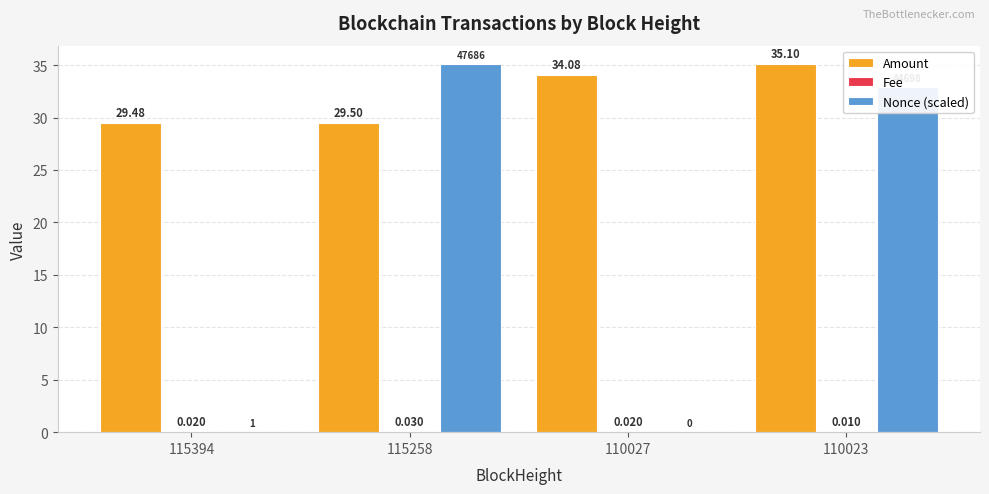

What is the total value across all series at 115258?

64.6